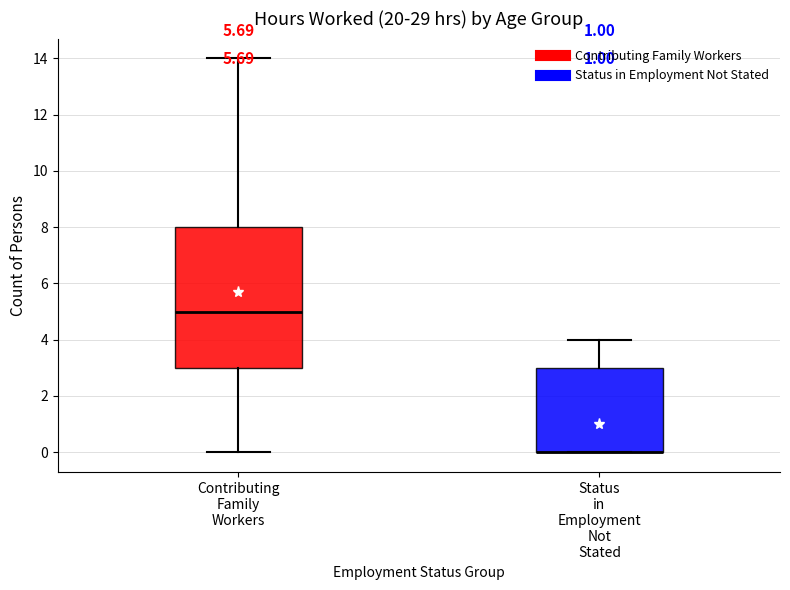

Reading left to right, read every box against the y-axis: the position of its median line, the range the box covers, and the ends of its whiskers. The values are not printed on the chart, so give them approximately, as read against the axis.

Contributing Family Workers: median 5, box 3 to 8, whiskers 0 to 14
Status in Employment Not Stated: median 0 (drawn on the box's lower edge), box 0 to 3, whiskers 0 to 4